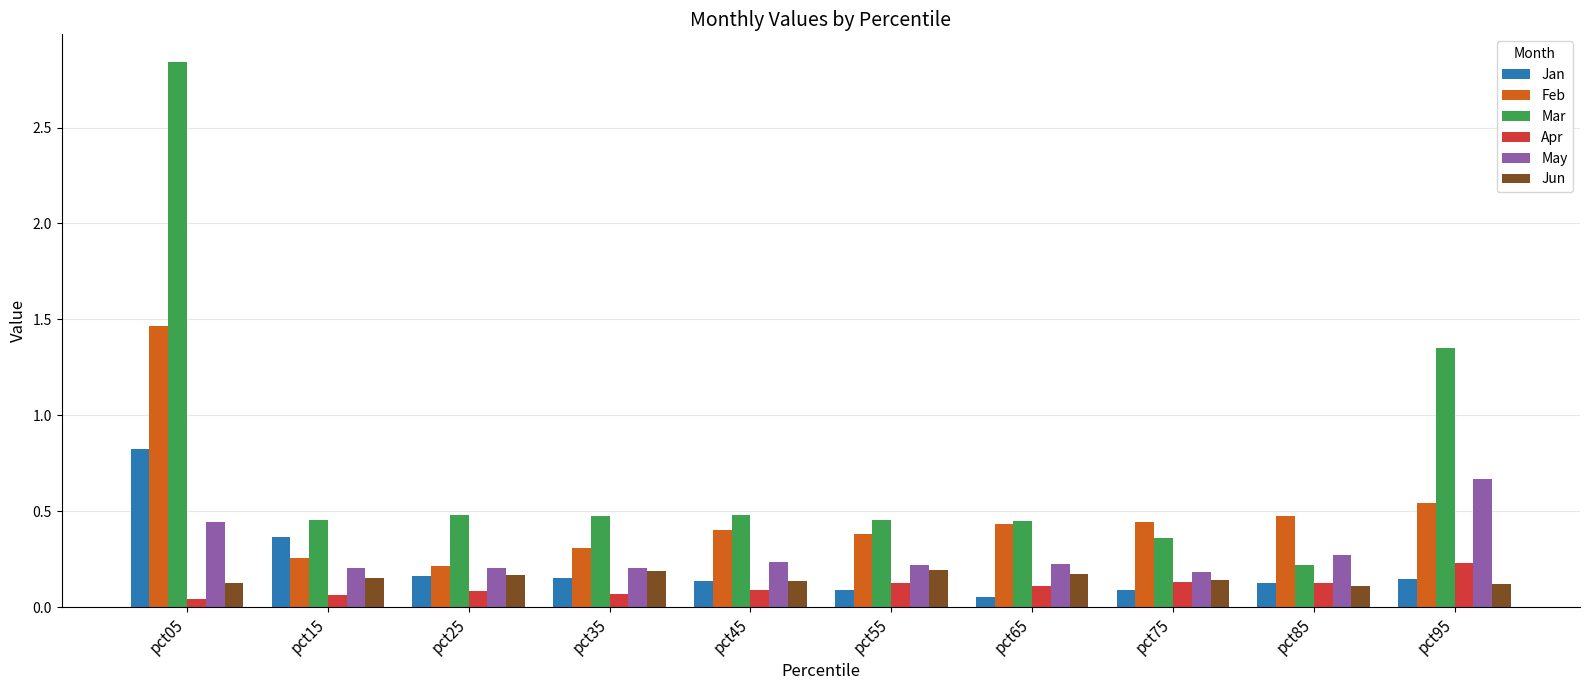

What is the value of the Jan bar at the 1st from the left?

0.8